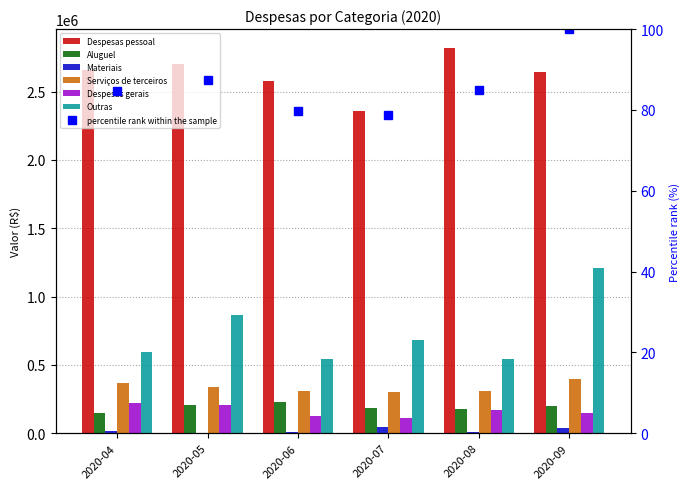

What is the sum of the Serviços de terceiros values at 2020-04 and 2020-08?

681967.5